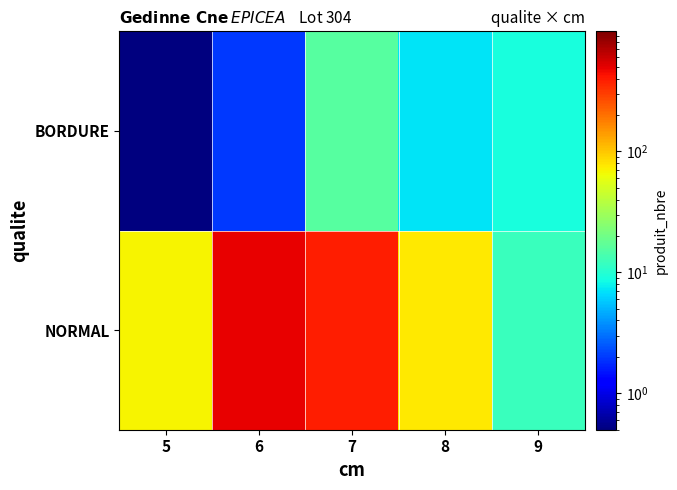

Reading right to left, list all the values displayed in this chart.

NORMAL: 9=12.0	8=75.0	7=391.0	6=492.0	5=69.0
BORDURE: 9=9.0	8=7.0	7=16.0	6=2.0	5=0.1